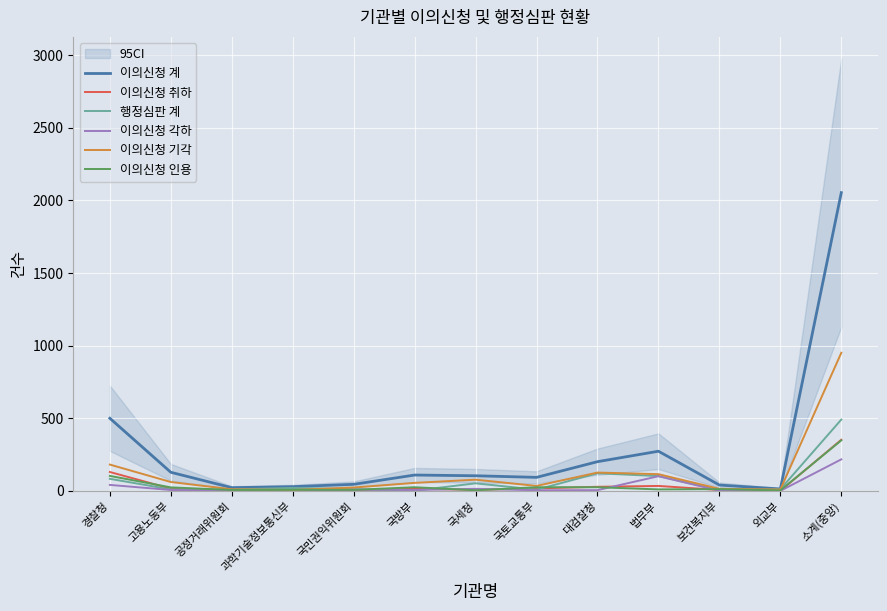

Between which two adjacent categories do 이의신청 취하 and 행정심판 계 first intersect?

고용노동부 and 공정거래위원회